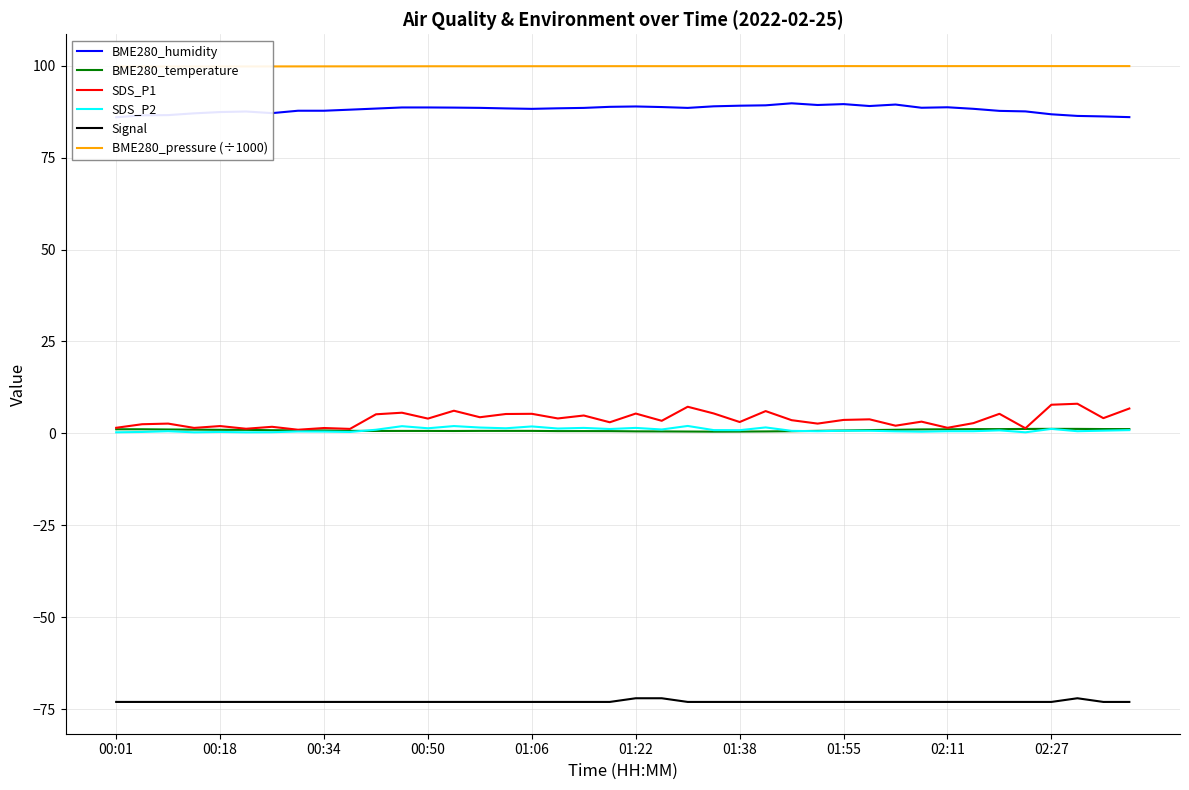

How many values in the BME280_humidity series are below 88?

15